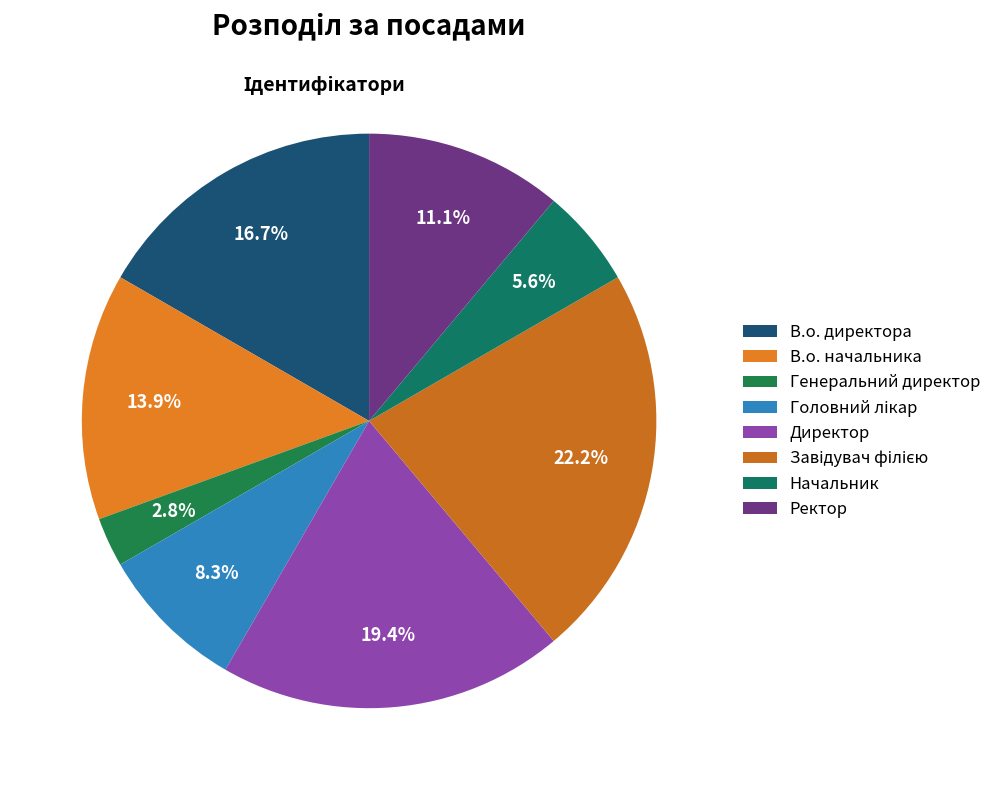

Which has a higher value, В.о. начальника or Начальник?

В.о. начальника